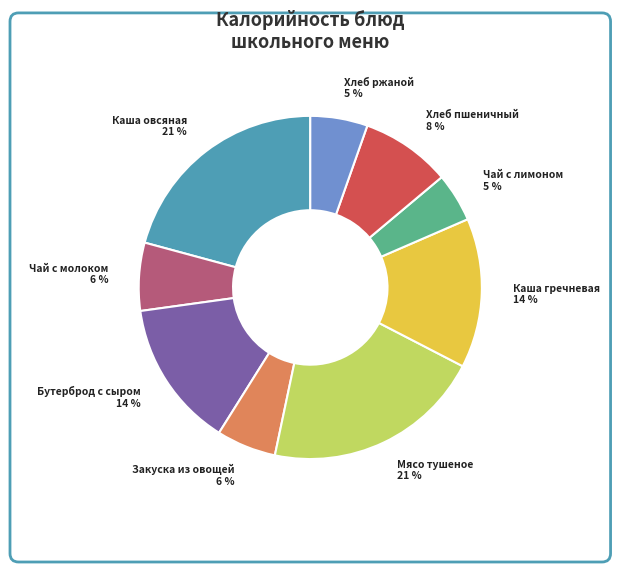

To the nearest percent, what is the combined percentage of Чай с лимоном and Чай с молоком?

11%